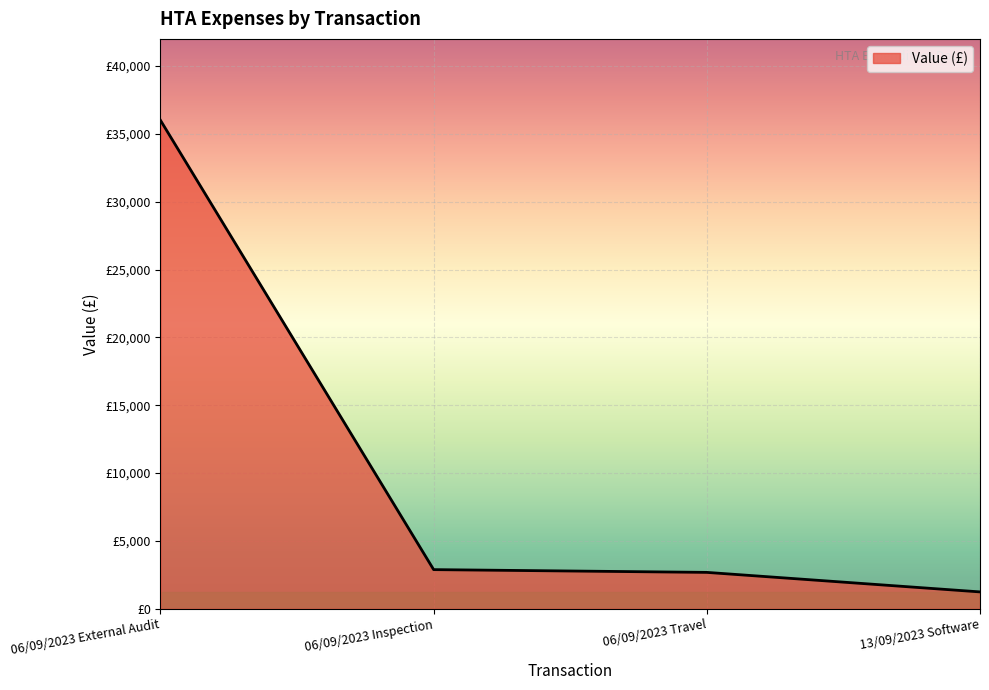

Does the chart have visible grid lines?

Yes